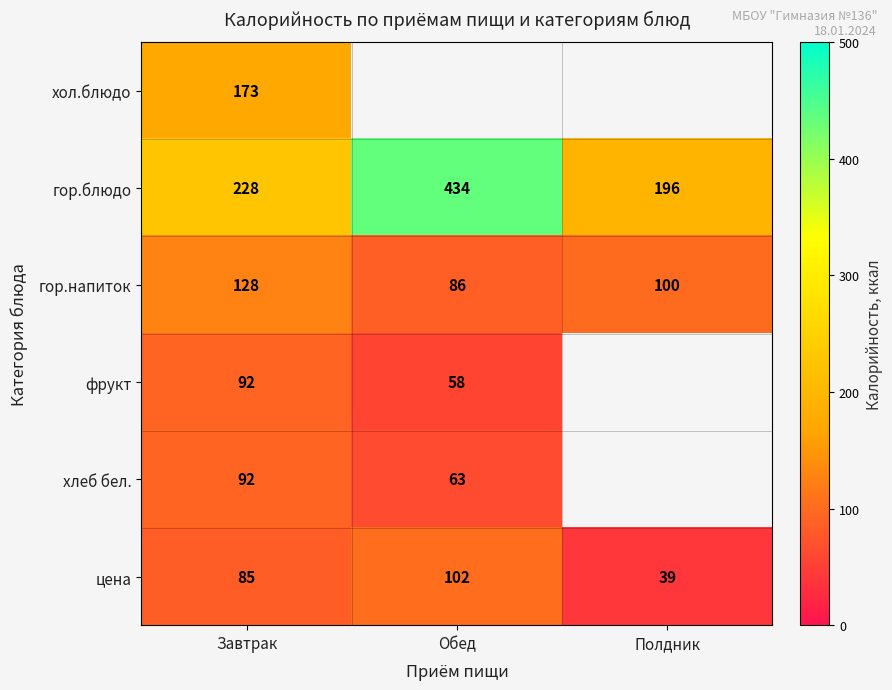

How many data points does each series have?

3